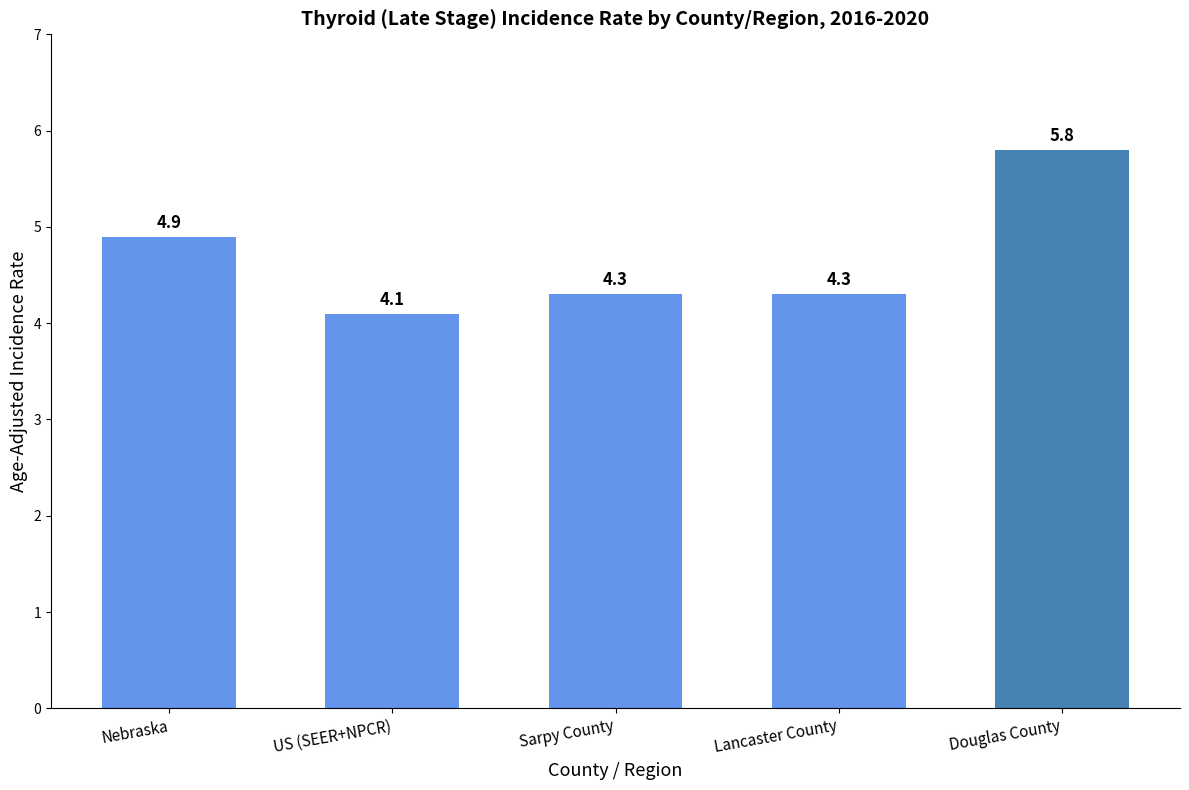

What is the value of the 1st bar from the left?

4.9